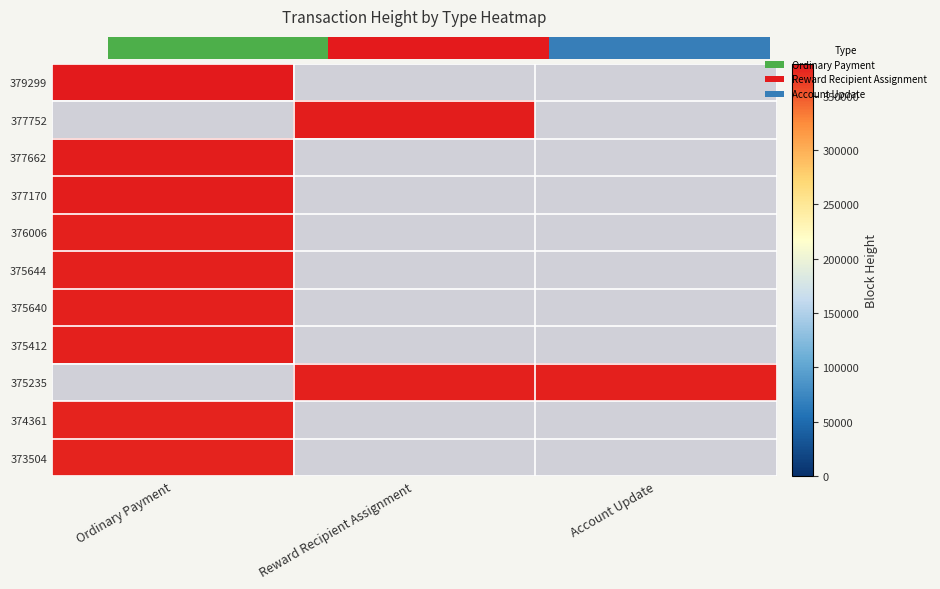

Is the value of 375412 at Reward Recipient Assignment greater than the value of 373504 at Reward Recipient Assignment?

No